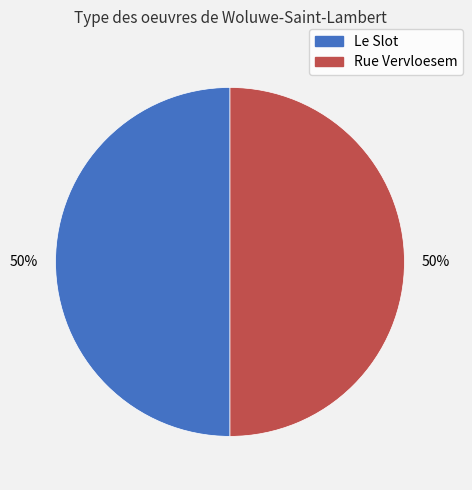

Approximately how many times larger is the value at Le Slot compared to Rue Vervloesem?

1.0